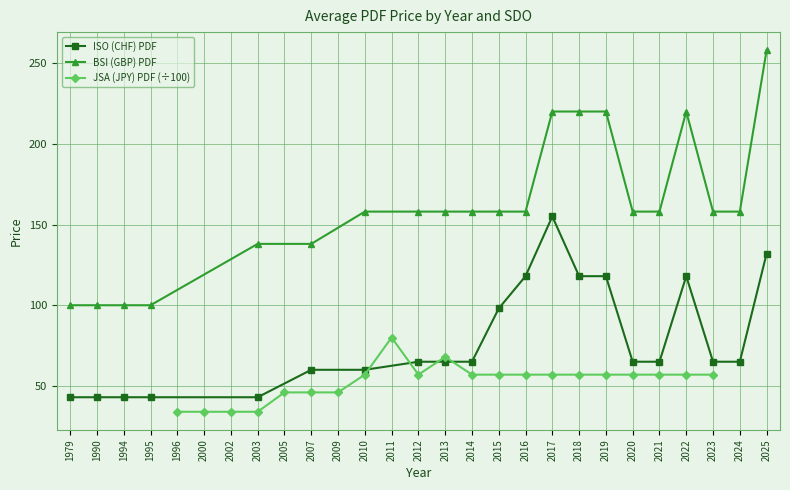

True or false: BSI (GBP) PDF has a value of 220 at 2019.

True